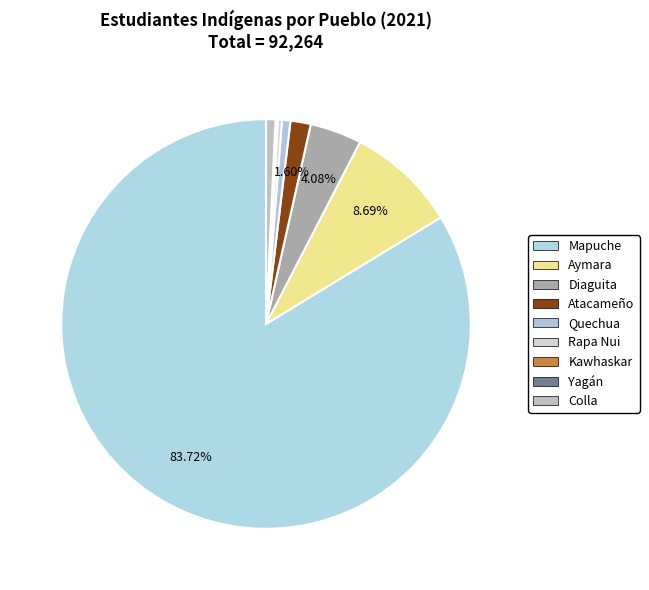

Does Rapa Nui account for over 50% of the chart?

No